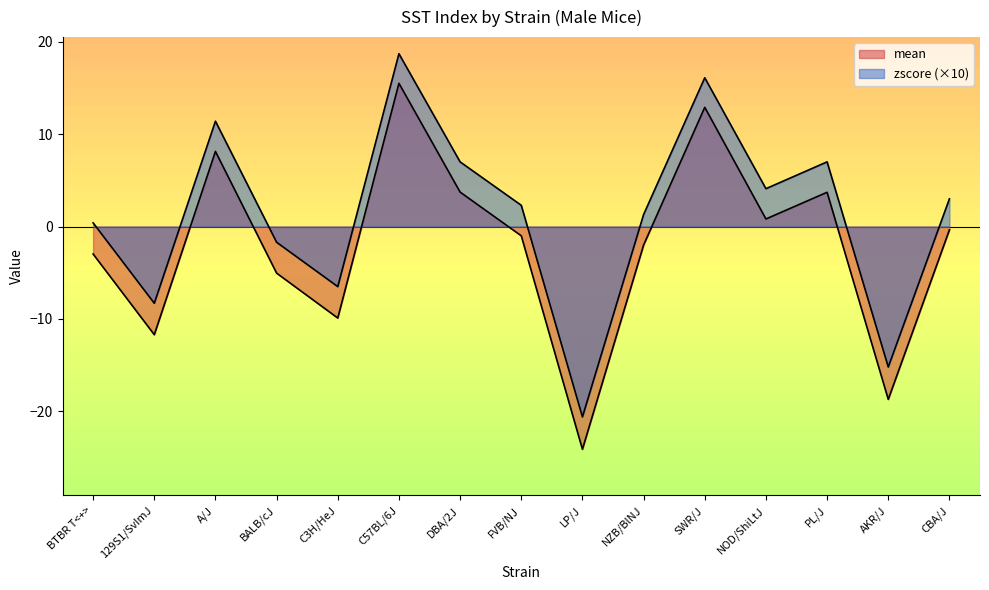

What is the difference between the second highest and second lowest values in the mean series?

31.6